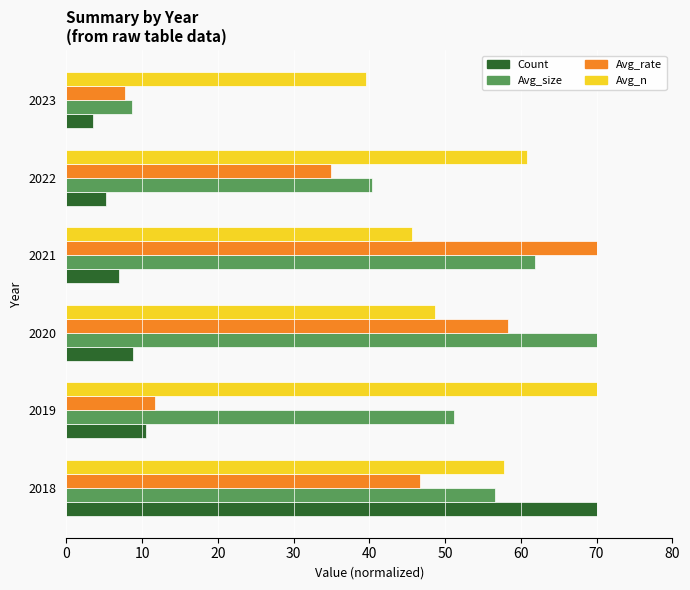

Rank the categories by Avg_size value from highest to lowest.

2020, 2021, 2018, 2019, 2022, 2023